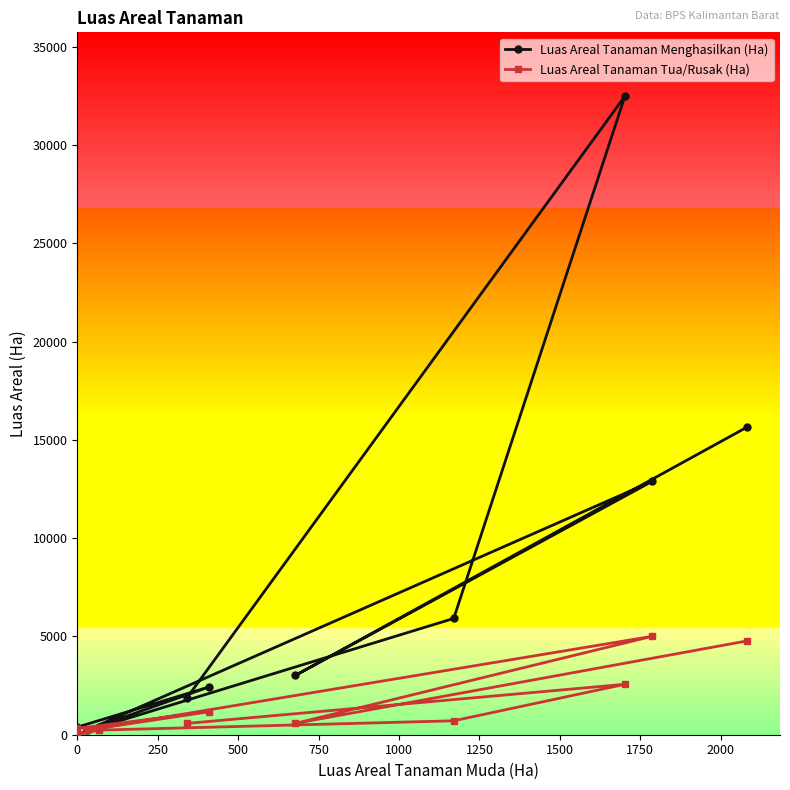

What is the maximum value shown in the chart?

32489